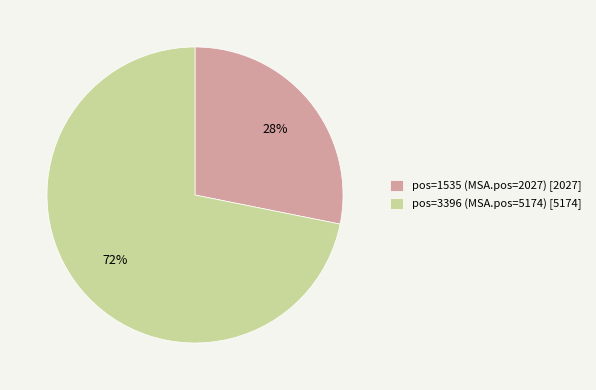

To the nearest percent, what is the average slice percentage?

50%